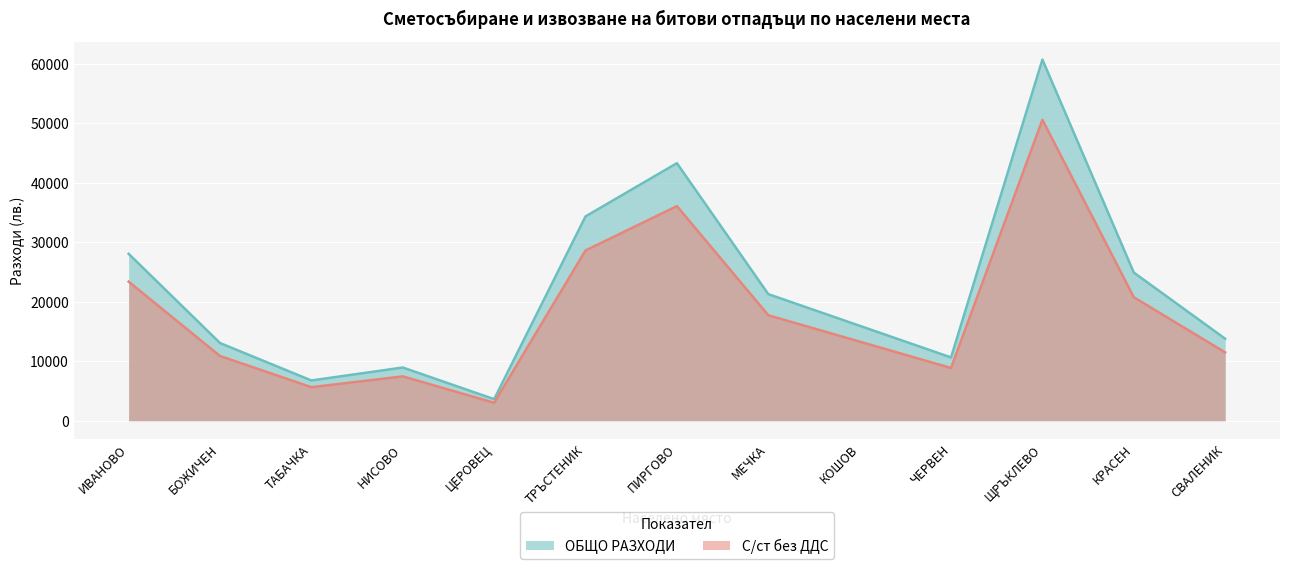

The С/ст без ДДС series shows 19206.7 at СВАЛЕНИК. True or false?

False